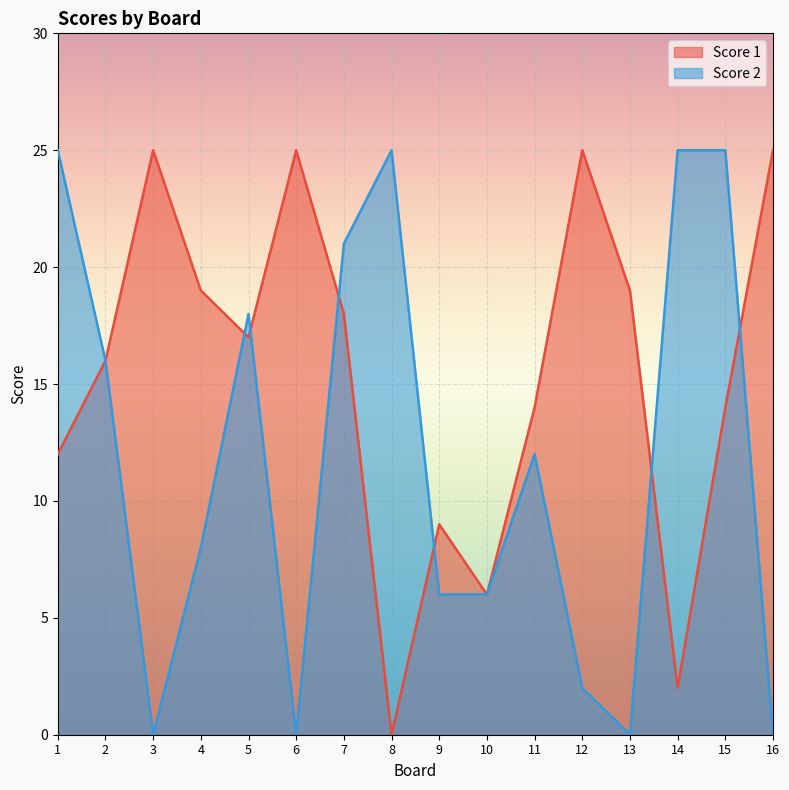

In Score 1, how many points are higher than both neighbors (excluding endpoints)?

4